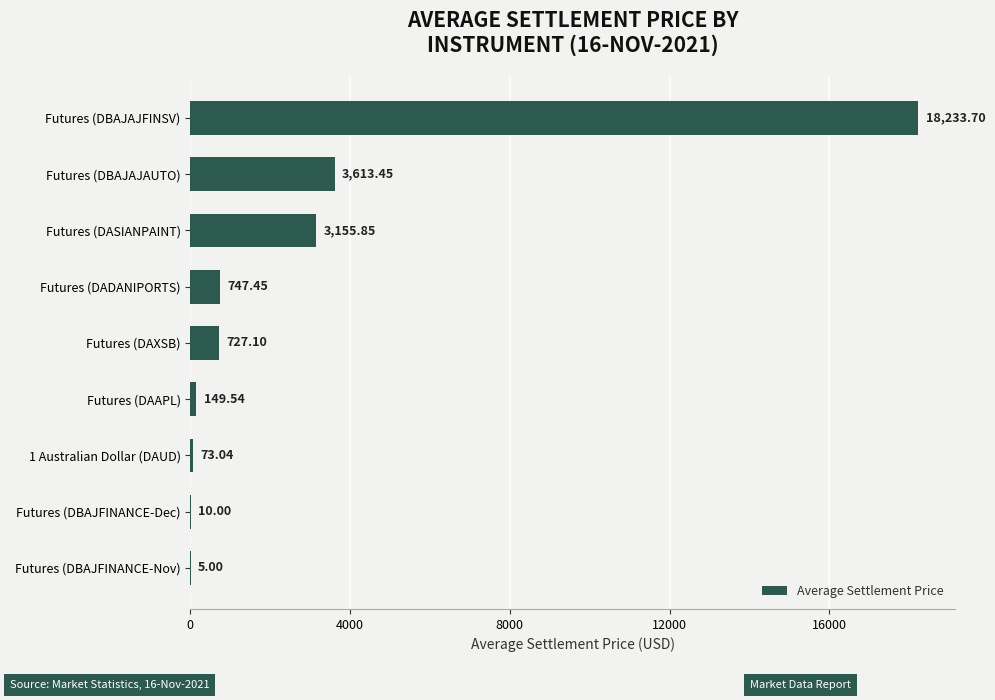

Which category has the highest value across all series?

Futures (DBAJAJFINSV)